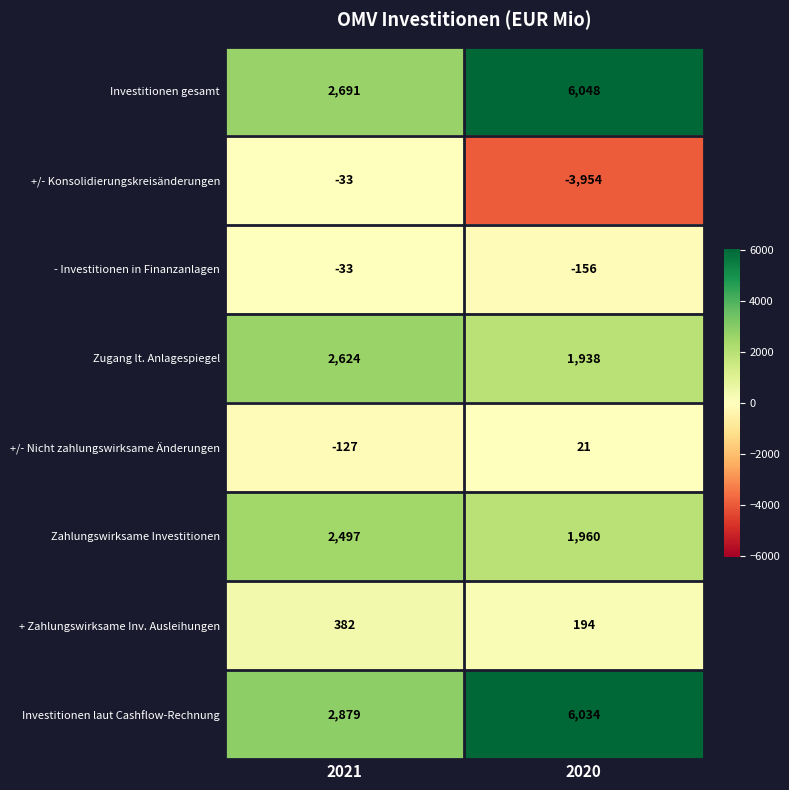

Reading right to left, what are all the values shown in this chart?

Investitionen gesamt: 6048	2691
+/- Konsolidierungskreisänderungen: -3954	-33
- Investitionen in Finanzanlagen: -156	-33
Zugang lt. Anlagespiegel: 1938	2624
+/- Nicht zahlungswirksame Änderungen: 21	-127
Zahlungswirksame Investitionen: 1960	2497
+ Zahlungswirksame Inv. Ausleihungen: 194	382
Investitionen laut Cashflow-Rechnung: 6034	2879